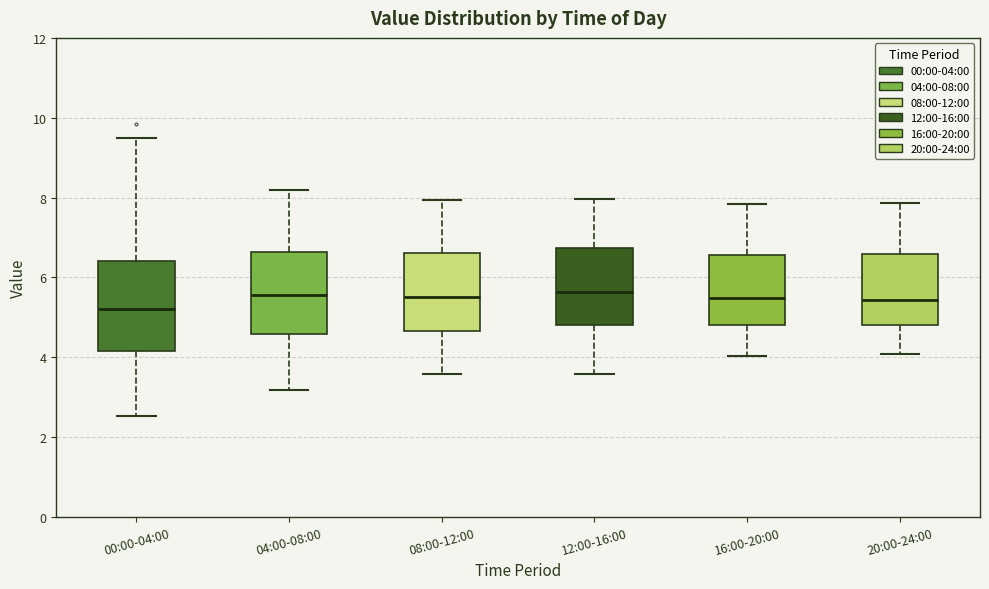

Reading left to right, transcribe this box plot: for each box, give where its median line is, the range the box spans, and where its two whiskers end, as read against the y-axis. The values are not printed on the chart, so give them approximately, as read against the axis.

00:00-04:00: median 5.2, box 4.2 to 6.4, whiskers 2.6 to 9.6
04:00-08:00: median 5.6, box 4.6 to 6.6, whiskers 3.2 to 8.2
08:00-12:00: median 5.6, box 4.6 to 6.6, whiskers 3.6 to 8.0
12:00-16:00: median 5.6, box 4.8 to 6.8, whiskers 3.6 to 8.0
16:00-20:00: median 5.4, box 4.8 to 6.6, whiskers 4.0 to 7.8
20:00-24:00: median 5.4, box 4.8 to 6.6, whiskers 4.0 to 7.8